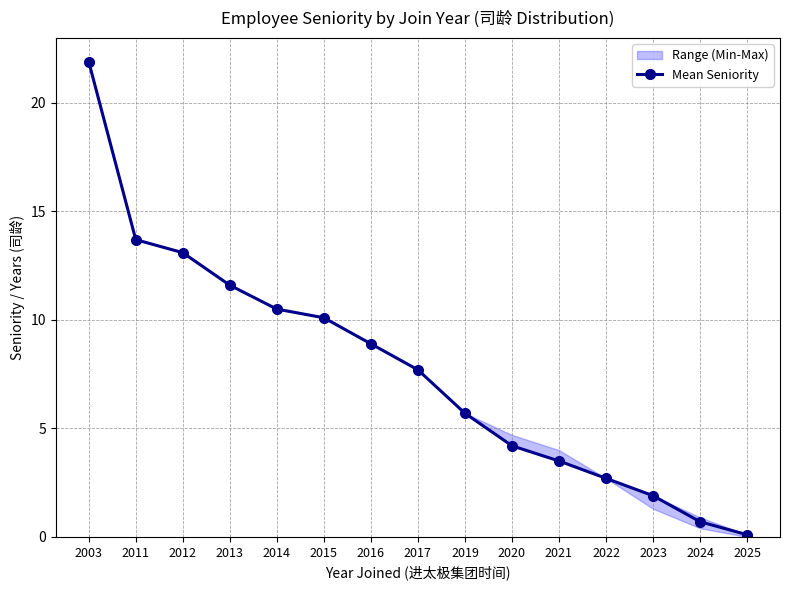

Rank the categories by value from highest to lowest.

2003, 2011, 2012, 2013, 2014, 2015, 2016, 2017, 2019, 2020, 2021, 2022, 2023, 2024, 2025